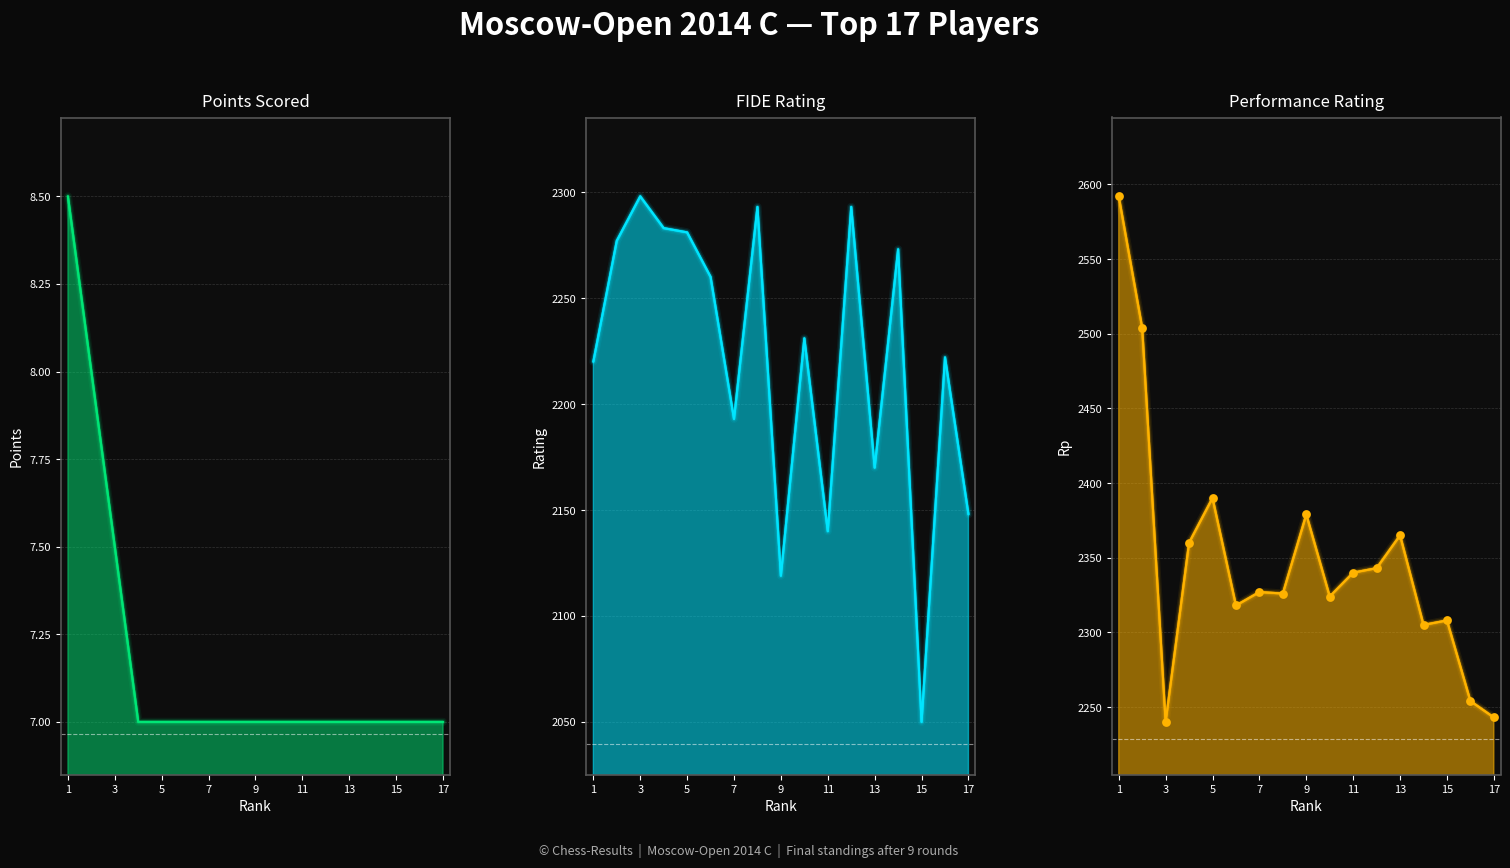

Which series contains the lowest Y value?

Score